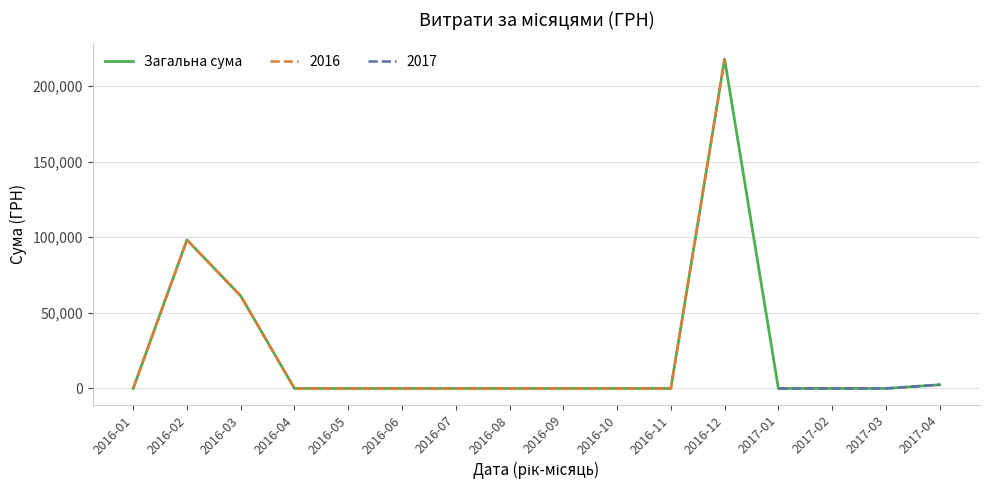

Rank the categories by value from lowest to highest.

2016-01, 2016-04, 2016-05, 2016-06, 2016-07, 2016-08, 2016-09, 2016-10, 2016-11, 2017-01, 2017-02, 2017-03, 2017-04, 2016-03, 2016-02, 2016-12